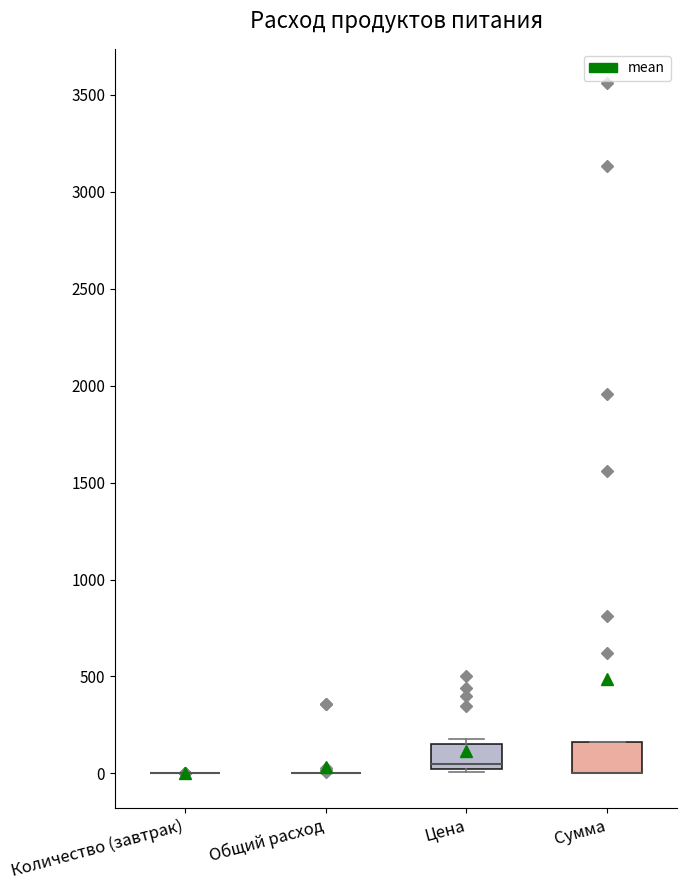

Reading left to right, read every box against the y-axis: the position of its median line, the range the box covers, and the ends of its whiskers. The values are not printed on the chart, so give them approximately, as read against the axis.

Количество (завтрак): box collapsed to a line at 0, whiskers 0 to 0
Общий расход: box collapsed to a line at 0, whiskers 0 to 0
Цена: median 50, box 0 to 150, whiskers 0 (just below the box's lower edge) to 200
Сумма: median 0 (drawn on the box's lower edge), box 0 to 150, whiskers 0 to 150